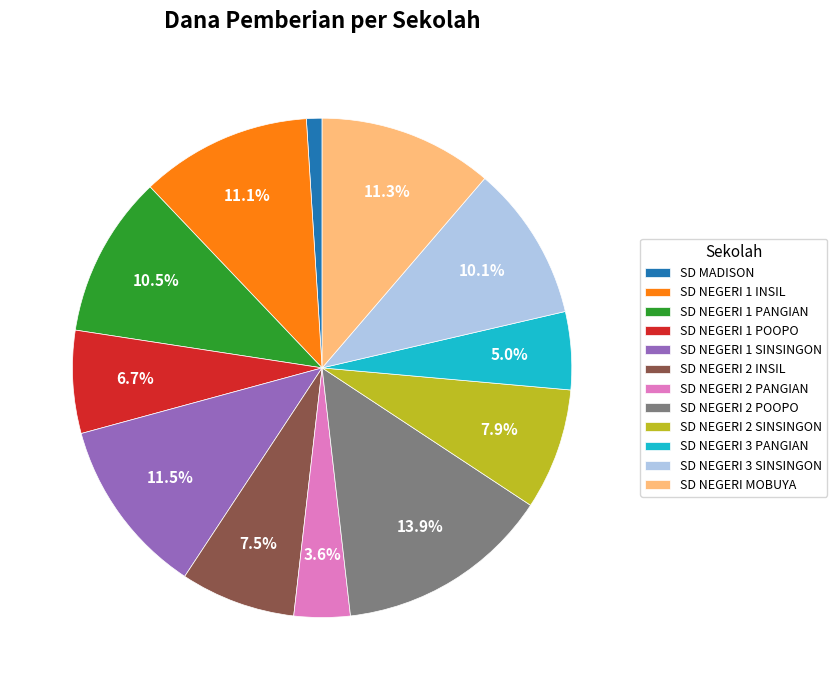

Approximately how many times larger is the value at SD MADISON compared to SD NEGERI 2 PANGIAN?

0.3